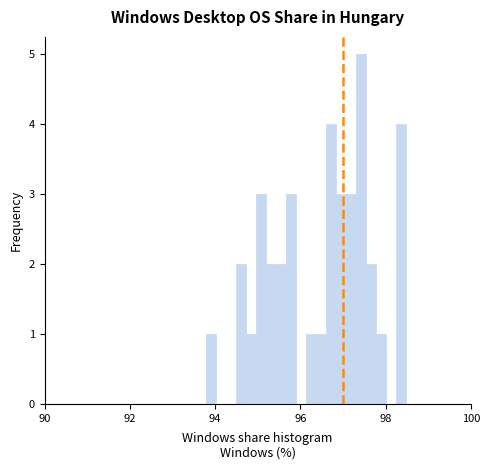

Around what value on the x-axis is the tallest bar? Give the approximate position of its centre, as read against the axis.

97.4